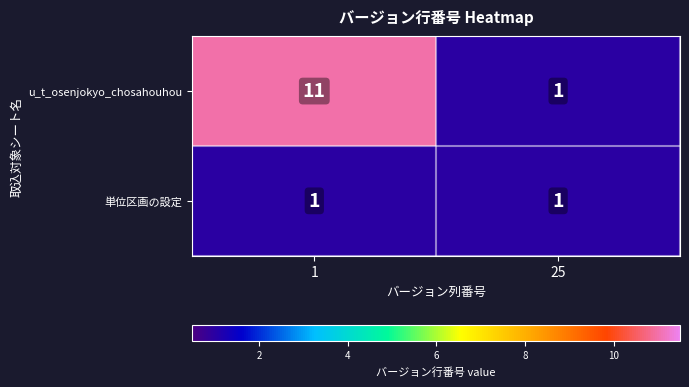

Count the number of data series in this chart.

2